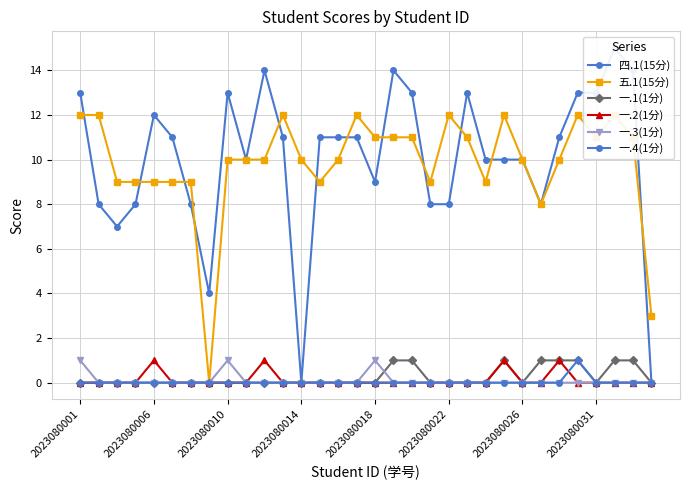

Where is 一.2(1分) nearest to the value 0?

2023080001